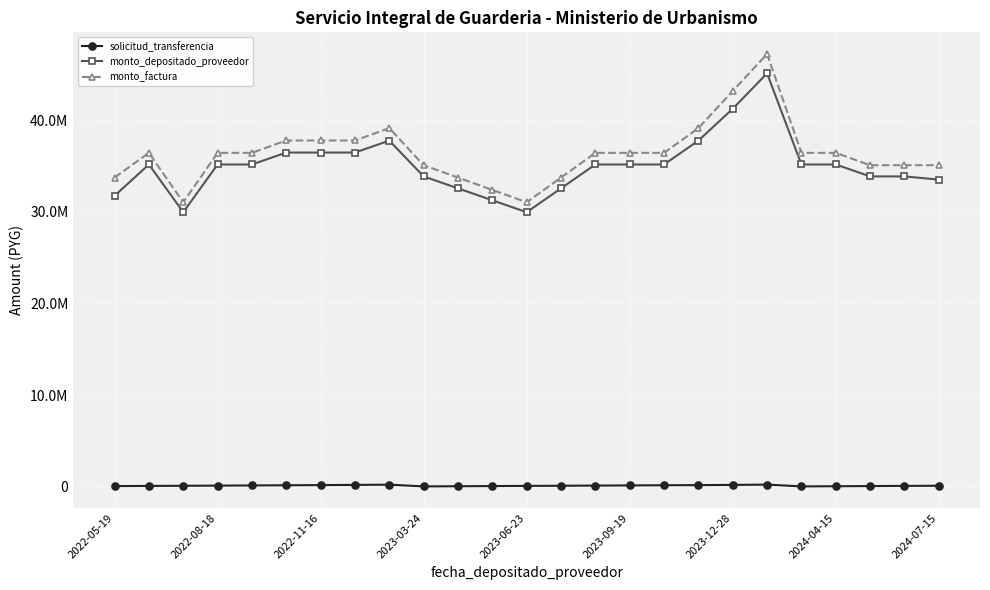

At which category is the sum across all series the highest?

19